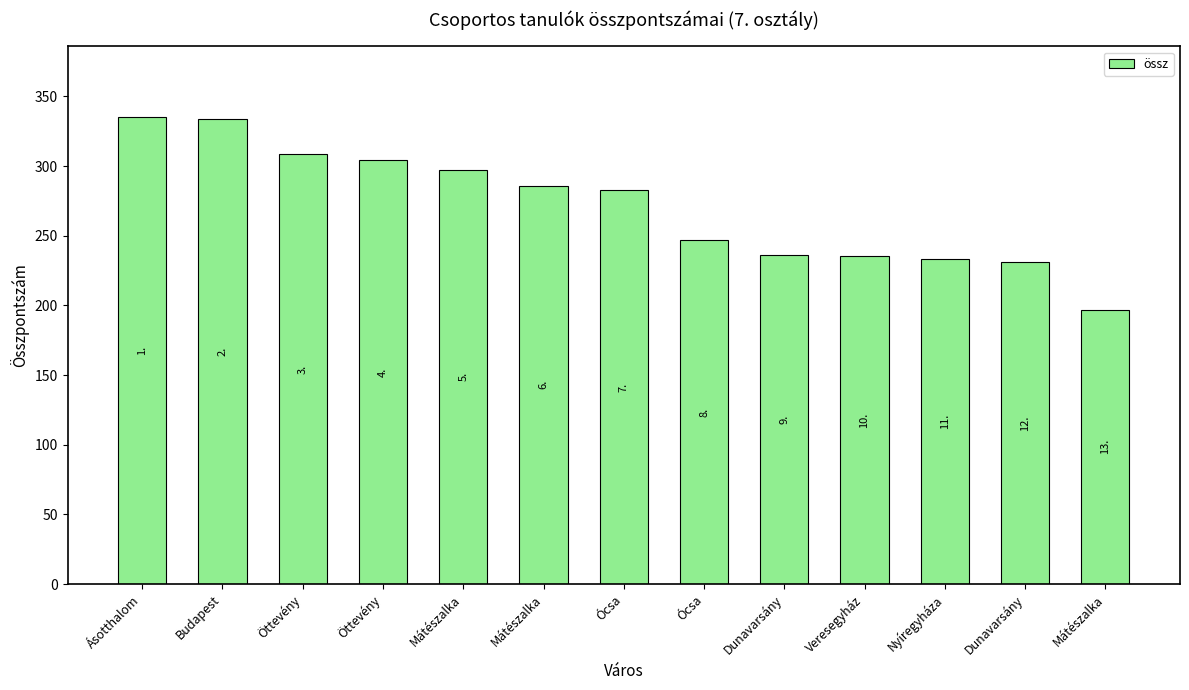

Read the value at Dunavarsány.

231.0